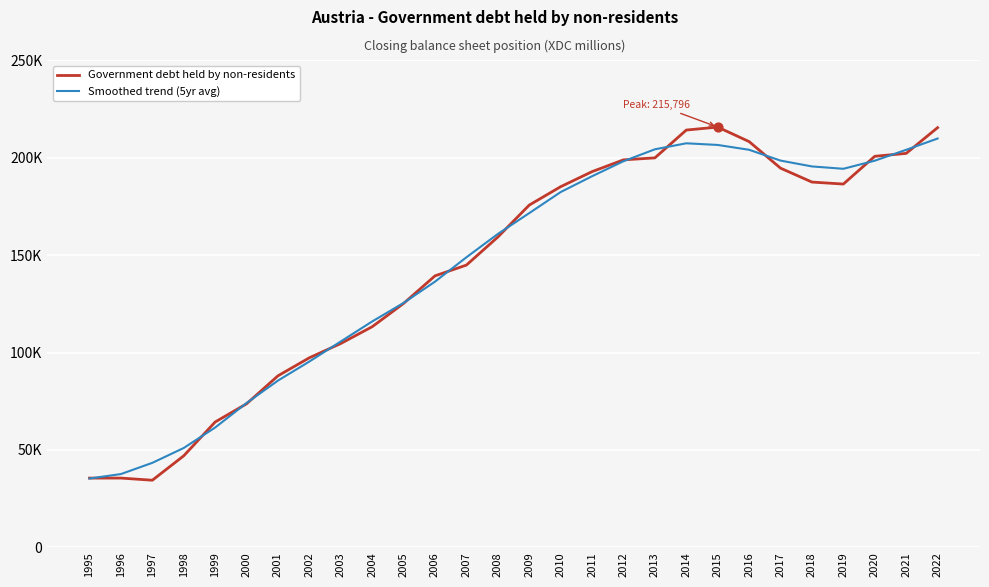

At which category is the sum across all series the highest?

2022